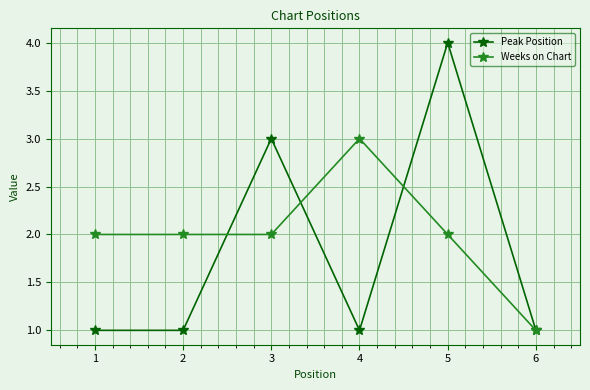

What is the value of the Weeks on Chart point at the 4th from the left?

3